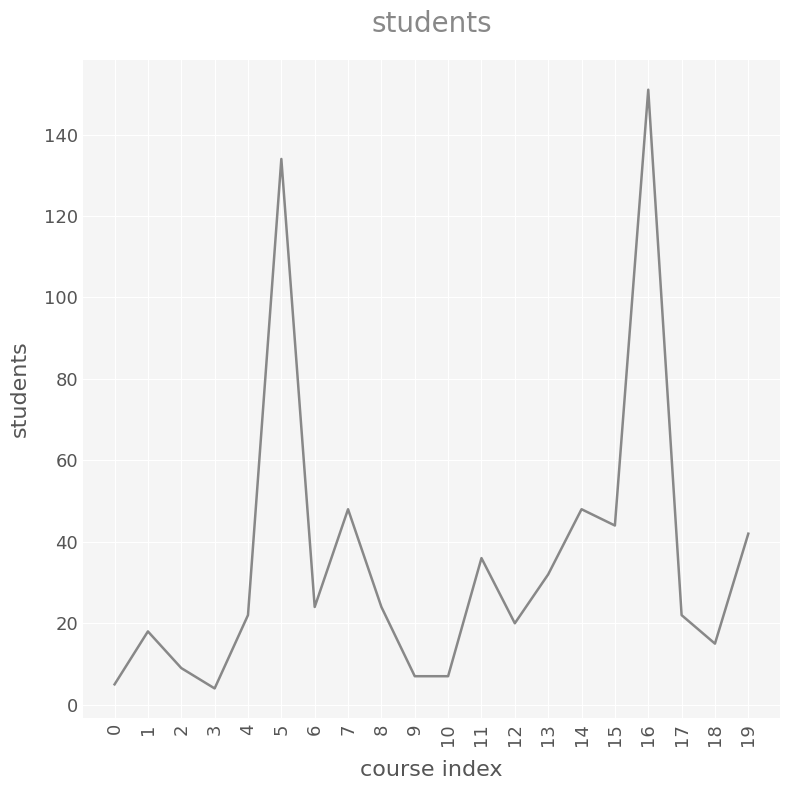

How many lines are shown in the chart?

1